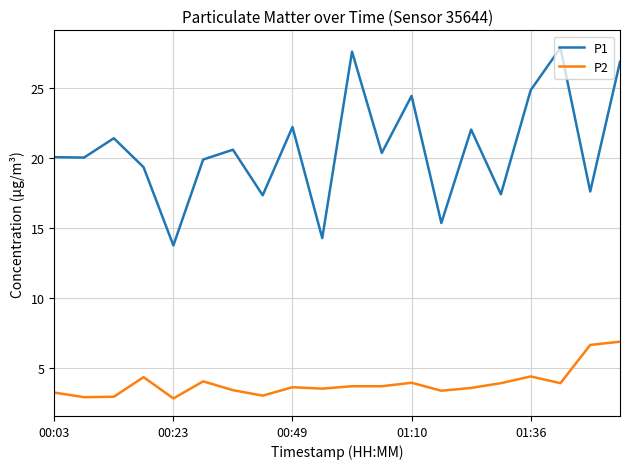

Which series has the widest spread of values?

P1